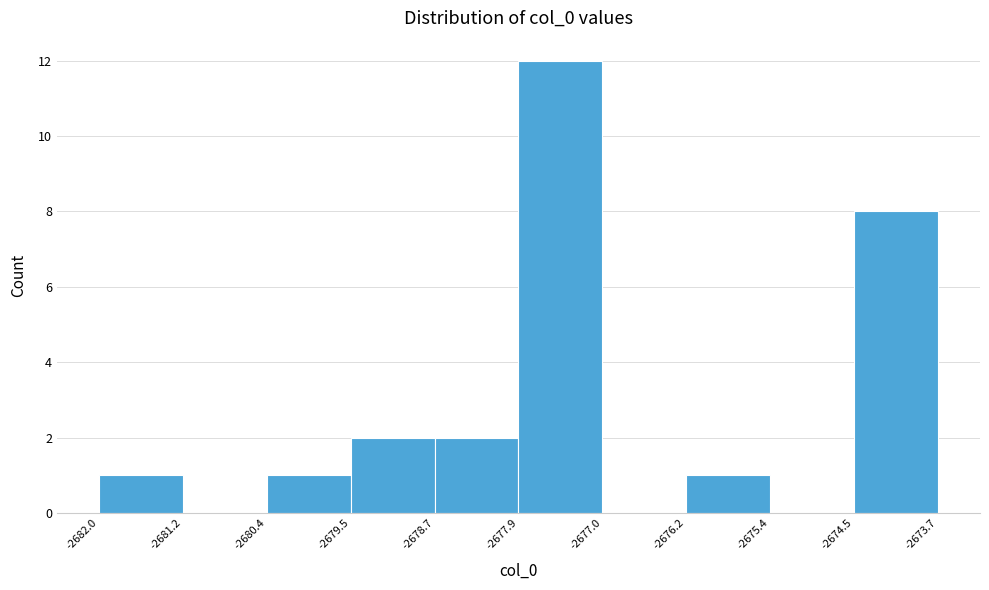

How tall is the bar that spans -2678.7 to -2677.9 on the x-axis? The values are not printed on the chart, so give them approximately, as read against the axis.

2